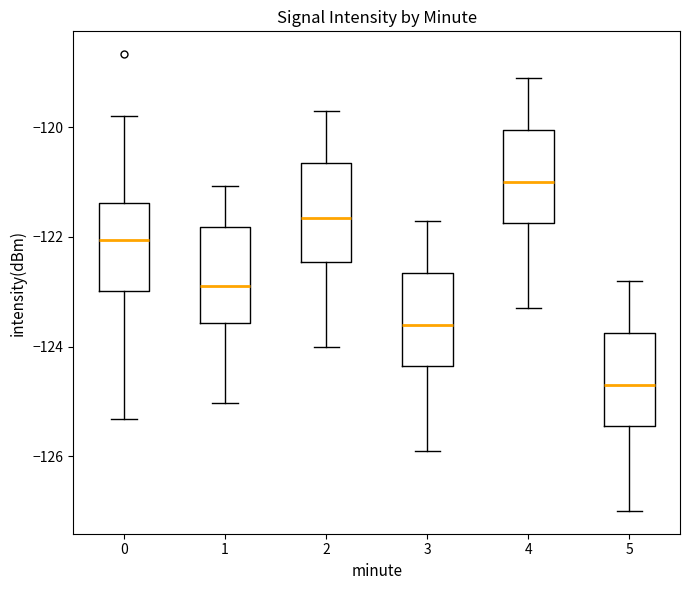

Reading left to right, read every box against the y-axis: the position of its median line, the range the box covers, and the ends of its whiskers. The values are not printed on the chart, so give them approximately, as read against the axis.

0: median -122.0, box -123.0 to -121.4, whiskers -125.4 to -119.8
1: median -122.8, box -123.6 to -121.8, whiskers -125.0 to -121.0
2: median -121.6, box -122.4 to -120.6, whiskers -124.0 to -119.6
3: median -123.6, box -124.4 to -122.6, whiskers -125.8 to -121.6
4: median -121.0, box -121.8 to -120.0, whiskers -123.2 to -119.0
5: median -124.6, box -125.4 to -123.8, whiskers -127.0 to -122.8